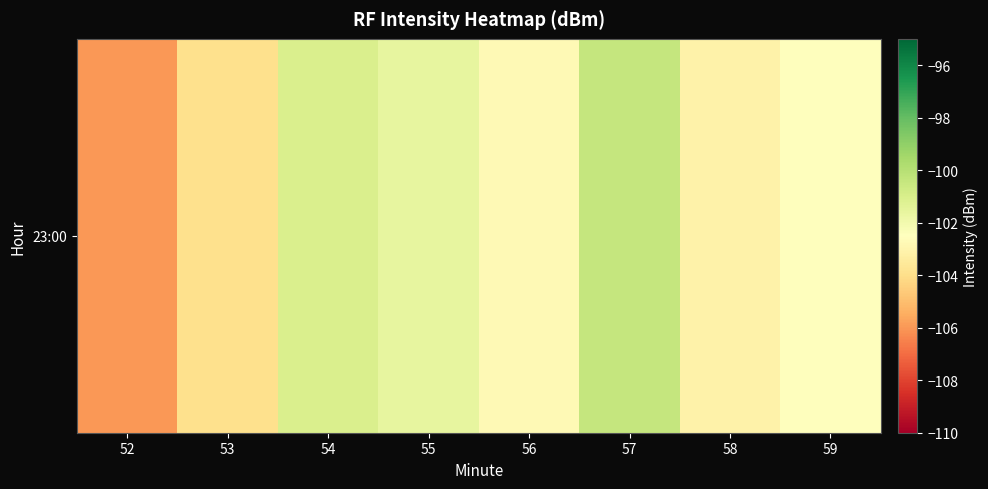

Which has a higher value, 59 or 52?

59